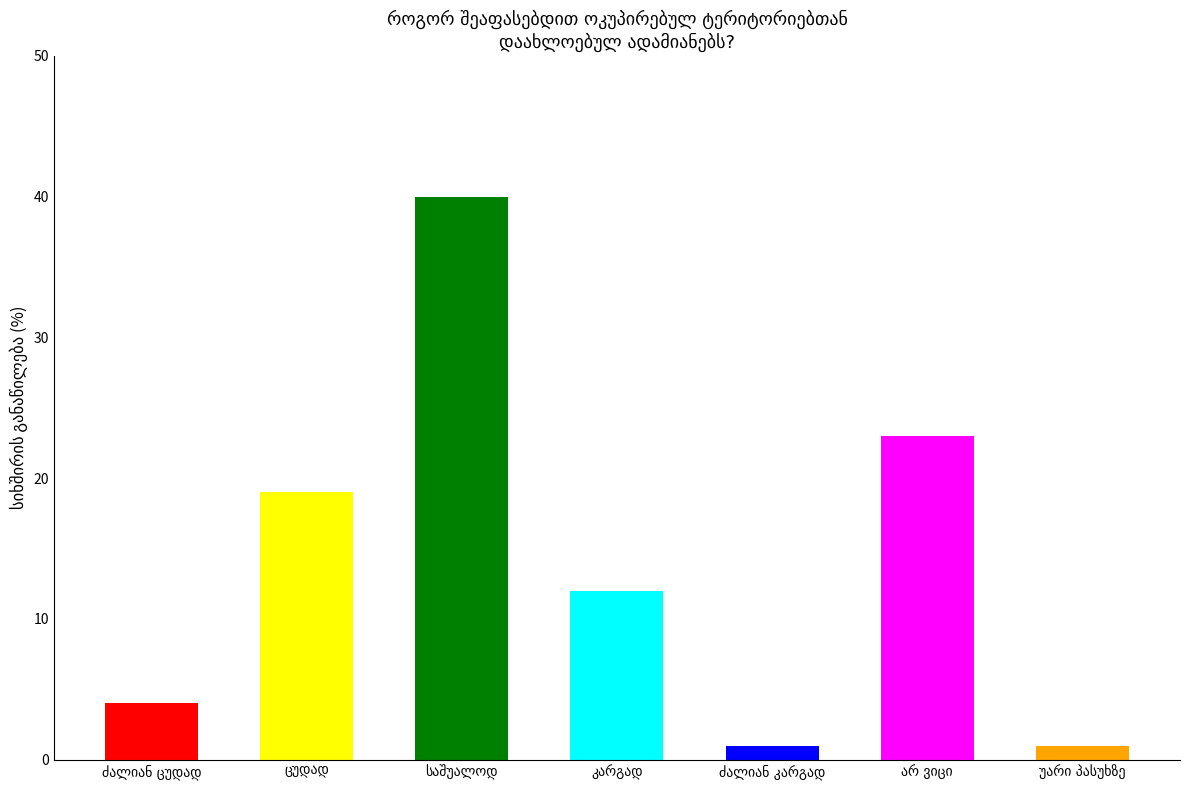

What is the difference between the second highest and minimum values?

22